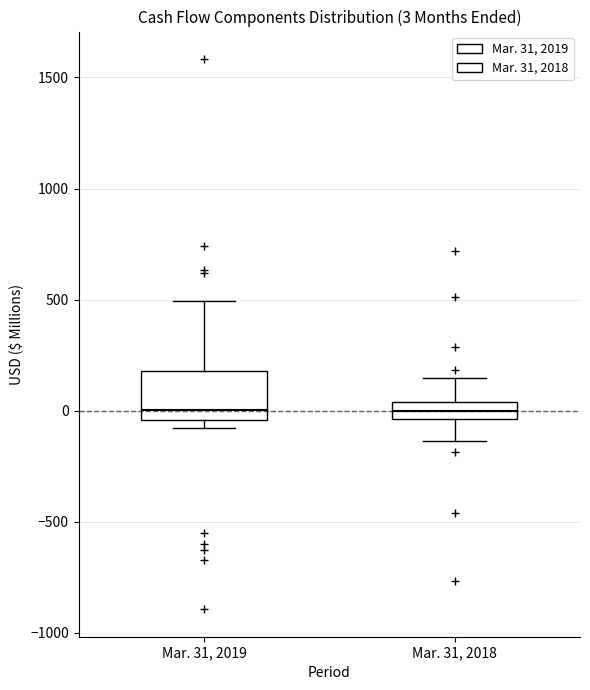

Comparing the boxes themselves (not the whiskers), which one is the tallest?

Mar. 31, 2019